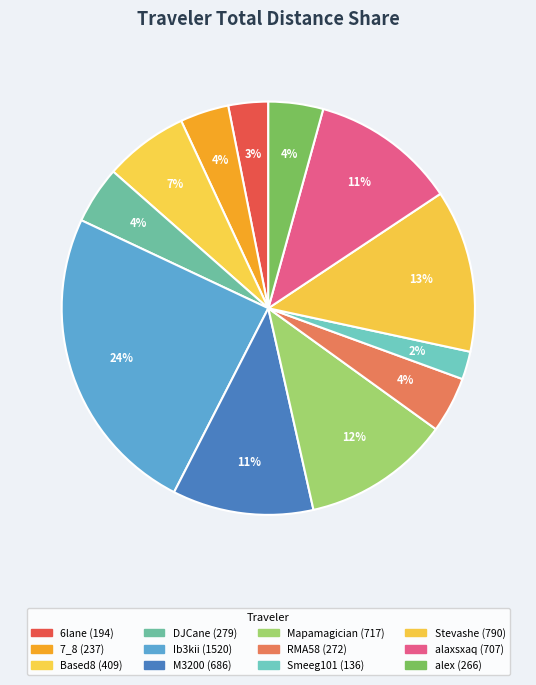

How many segments does this pie chart have?

12